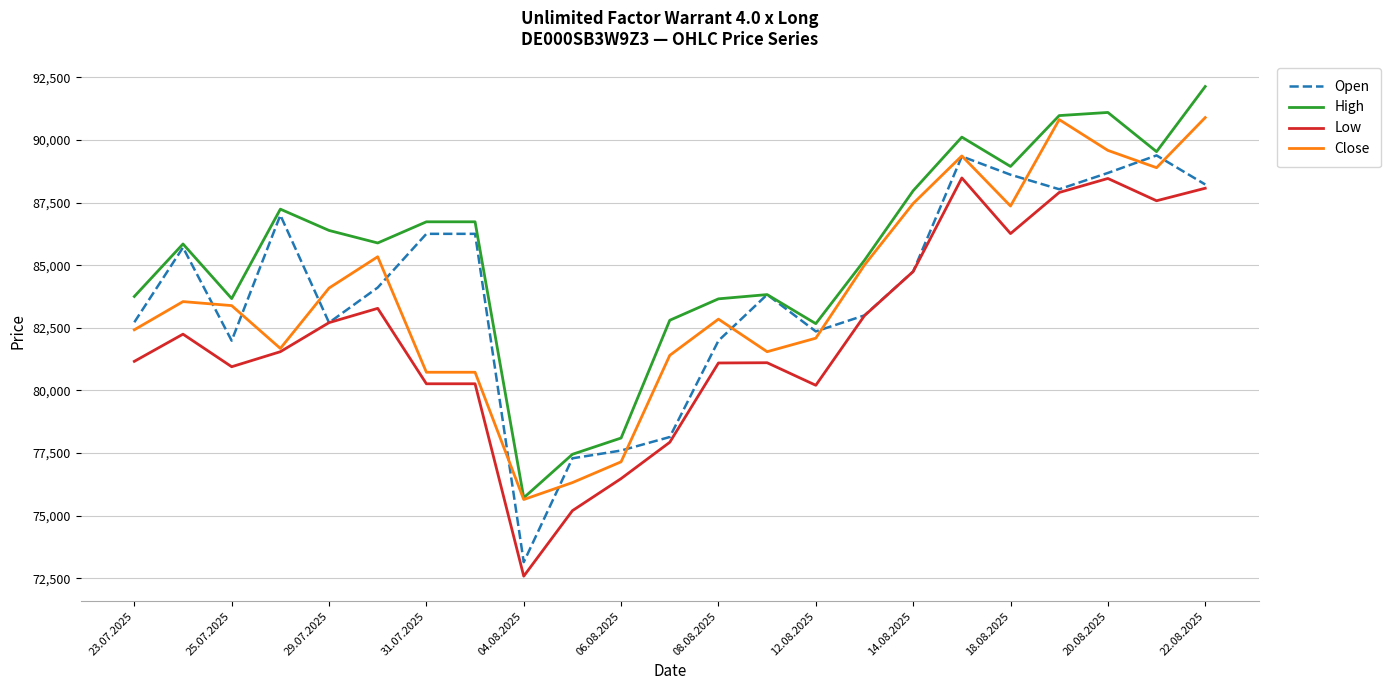

Count the number of data series in this chart.

4